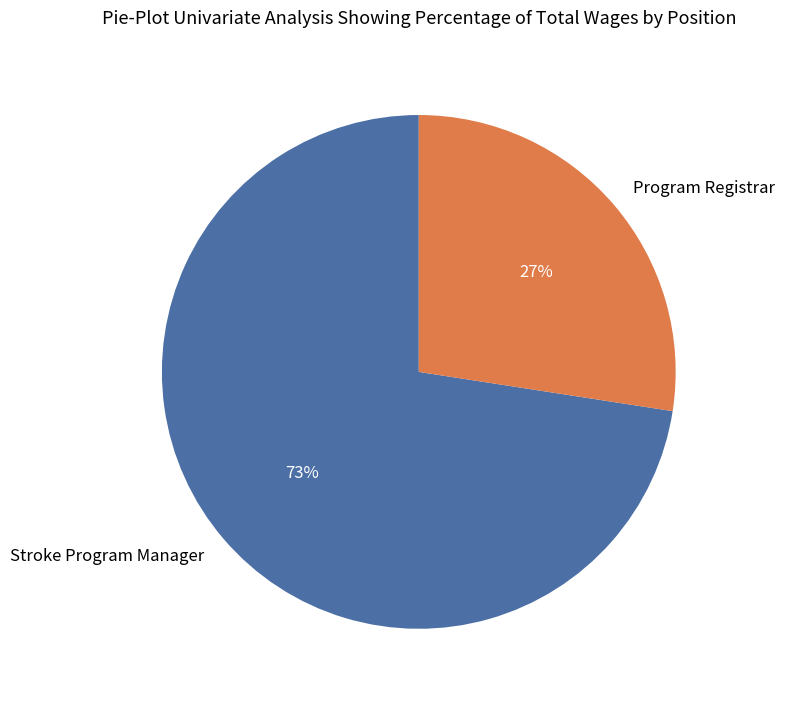

Combined, do Stroke Program Manager and Program Registrar account for over 50%?

Yes